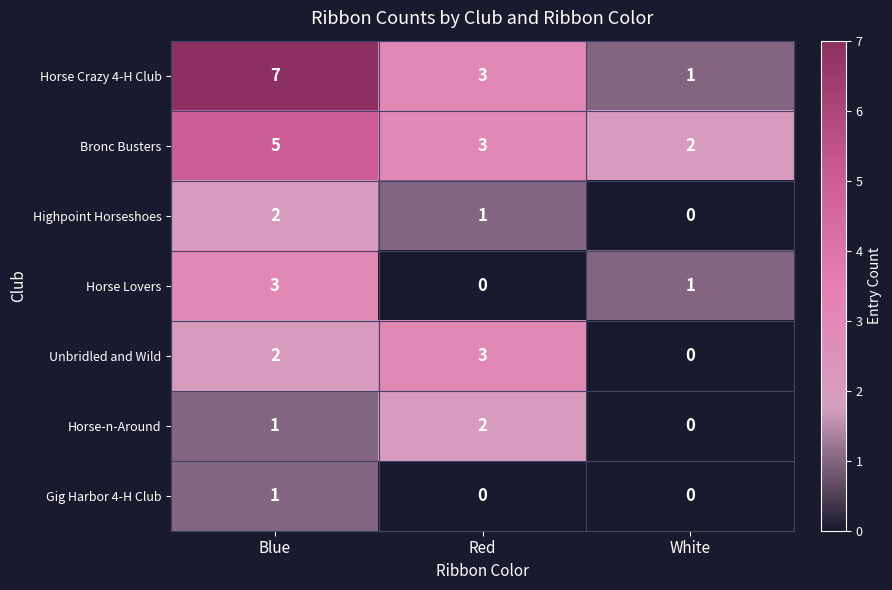

Rank the categories by Highpoint Horseshoes value from lowest to highest.

White, Red, Blue